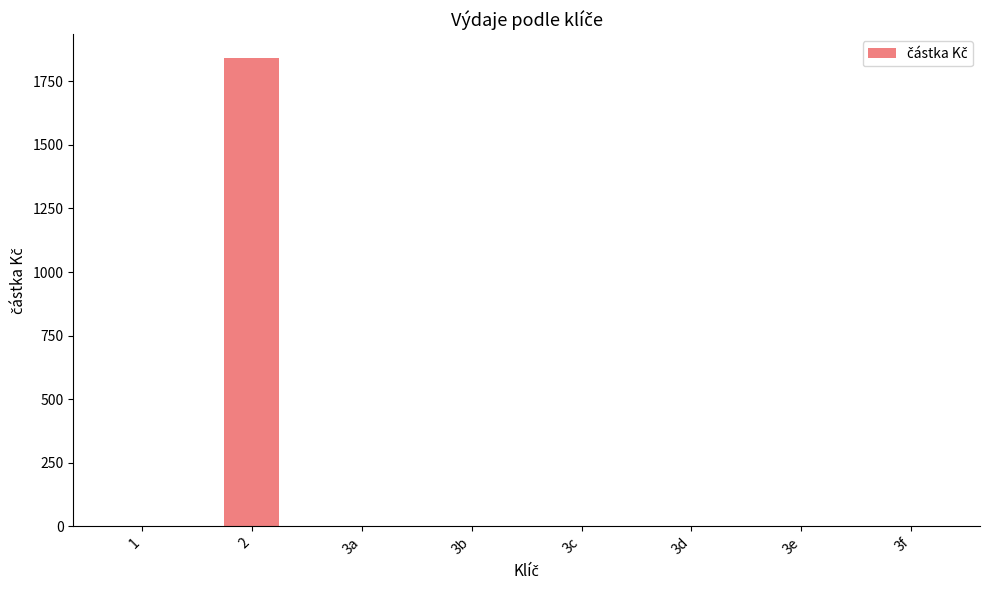

What is the change in value from 2 to 3f?

-1843.0